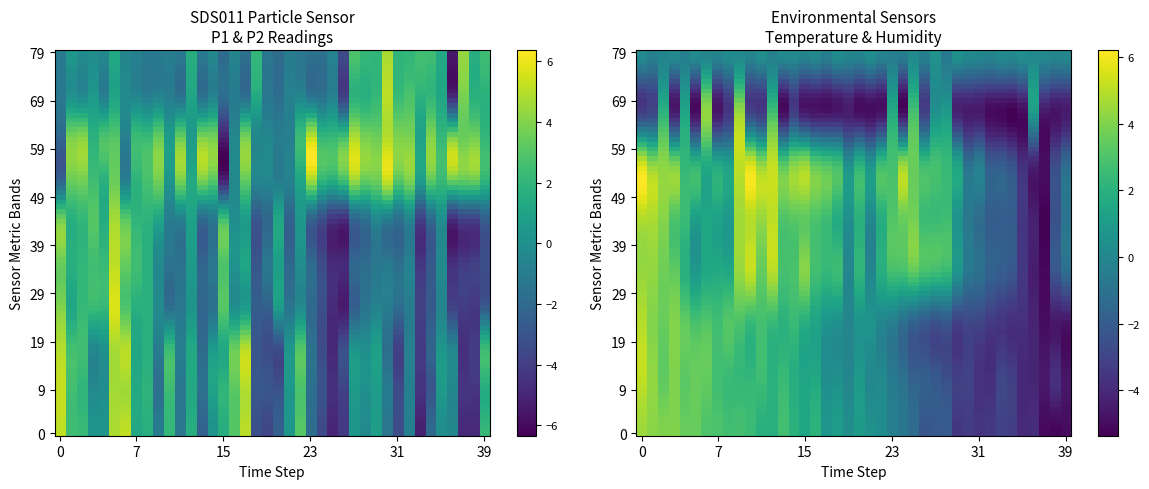

What is the minimum value shown in the chart?

-5.9